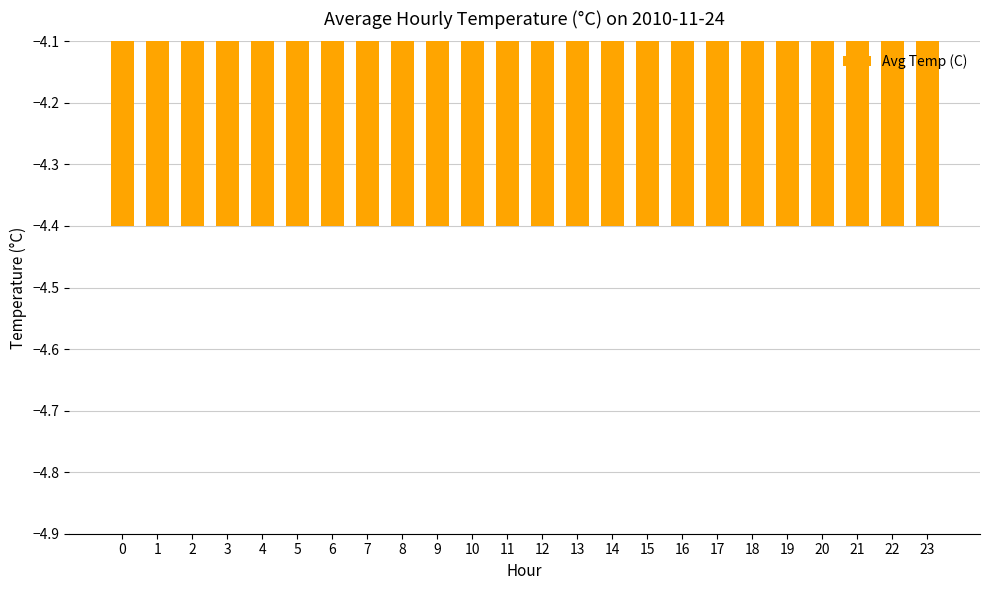

At which label is the value closest to -4?

1